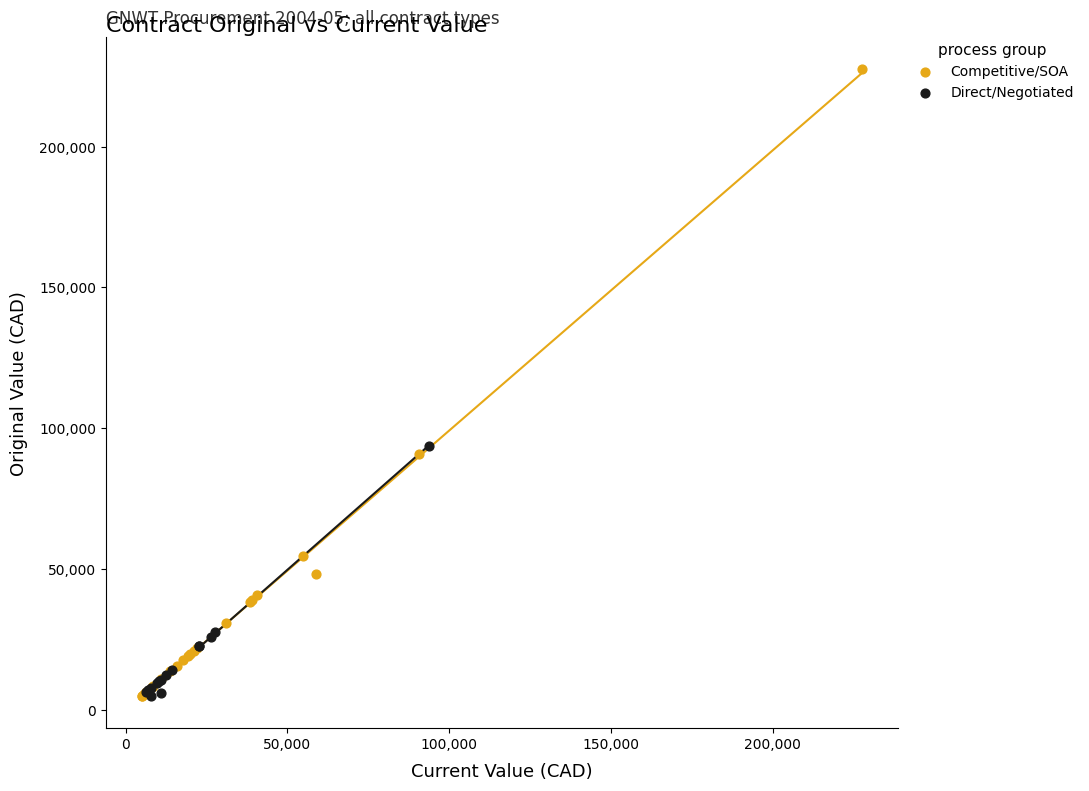

Which series contains the highest Y value?

Competitive/SOA